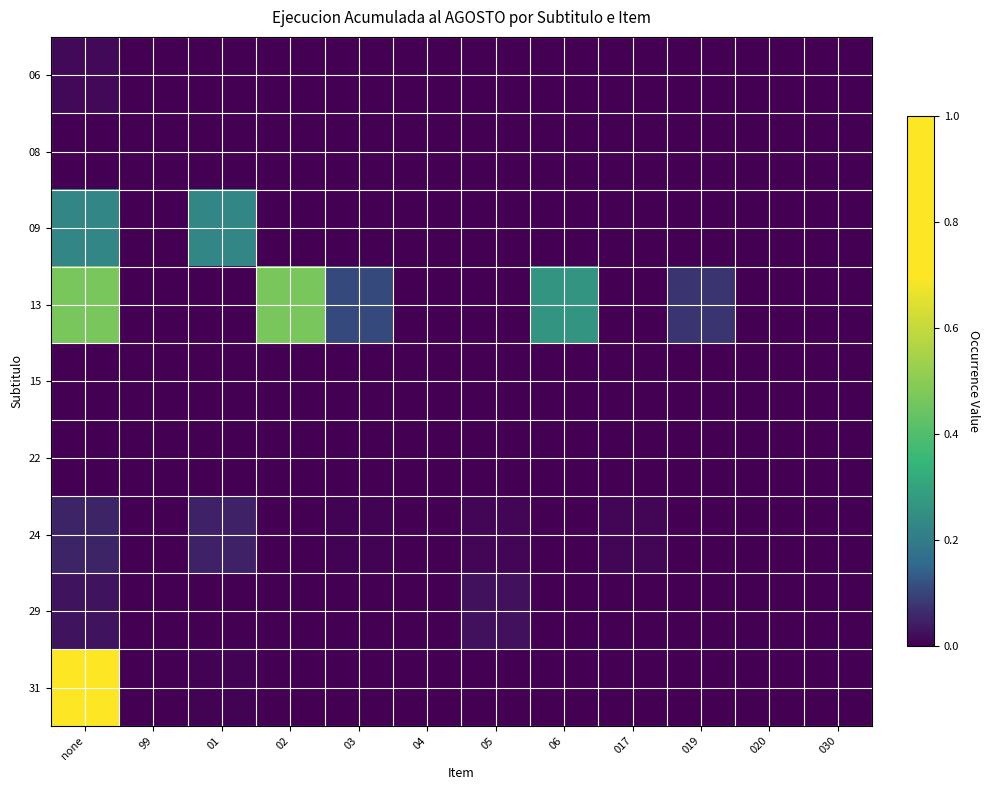

Count the number of data series in this chart.

9